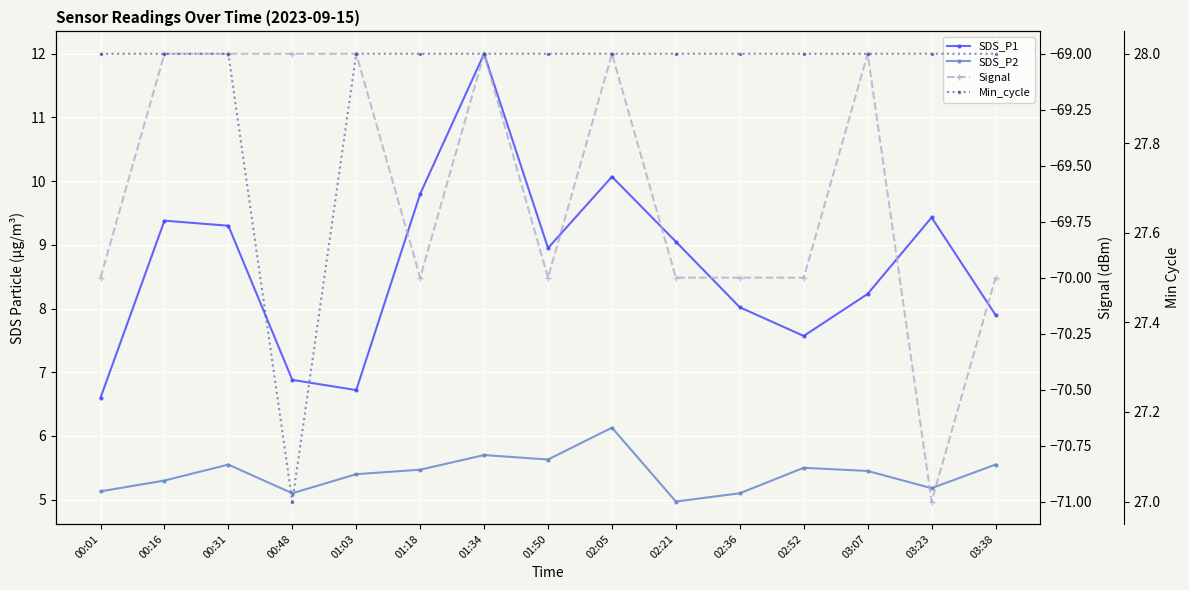

True or false: Signal and SDS_P2 cross at least once.

False